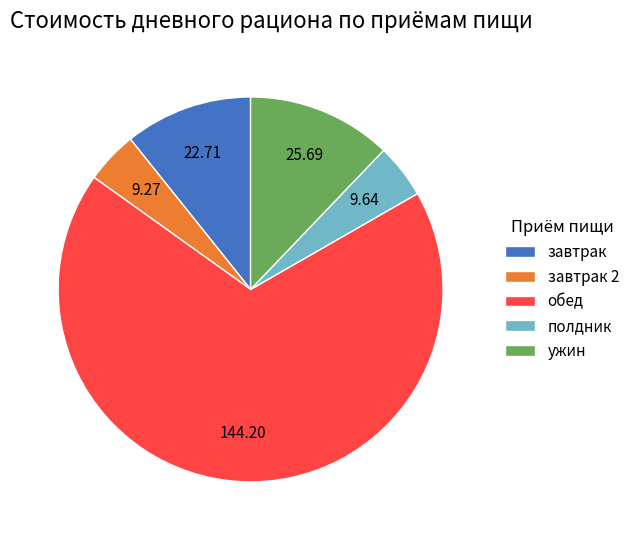

Approximately how many times larger is the value at завтрак compared to ужин?

0.9